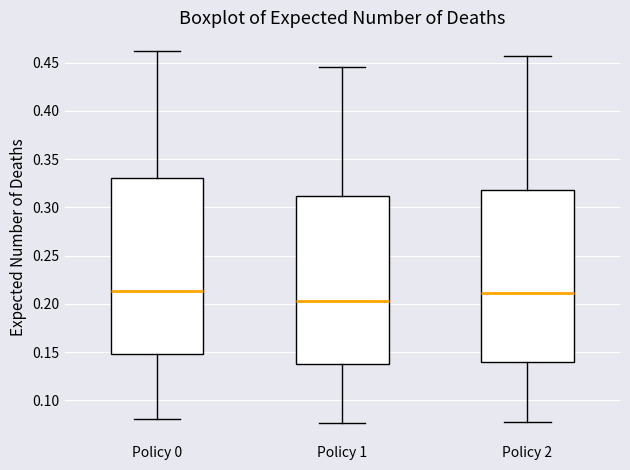

Which box's median line is the lowest?

Policy 1